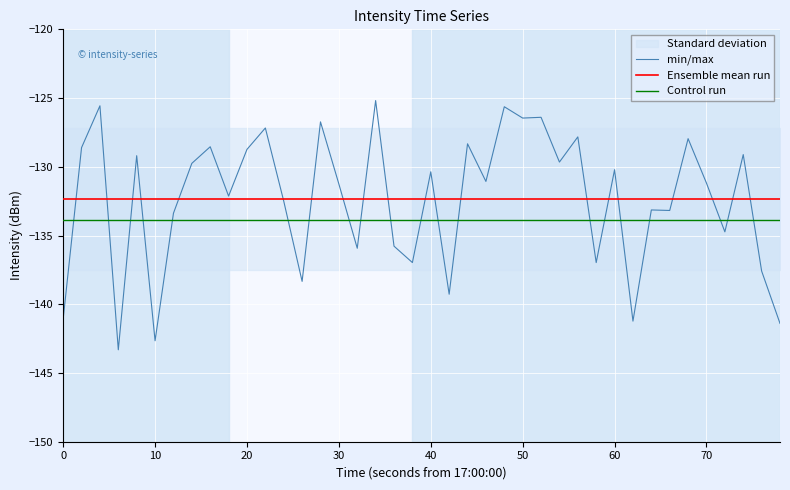

True or false: Control run and Ensemble mean run cross at least once.

False